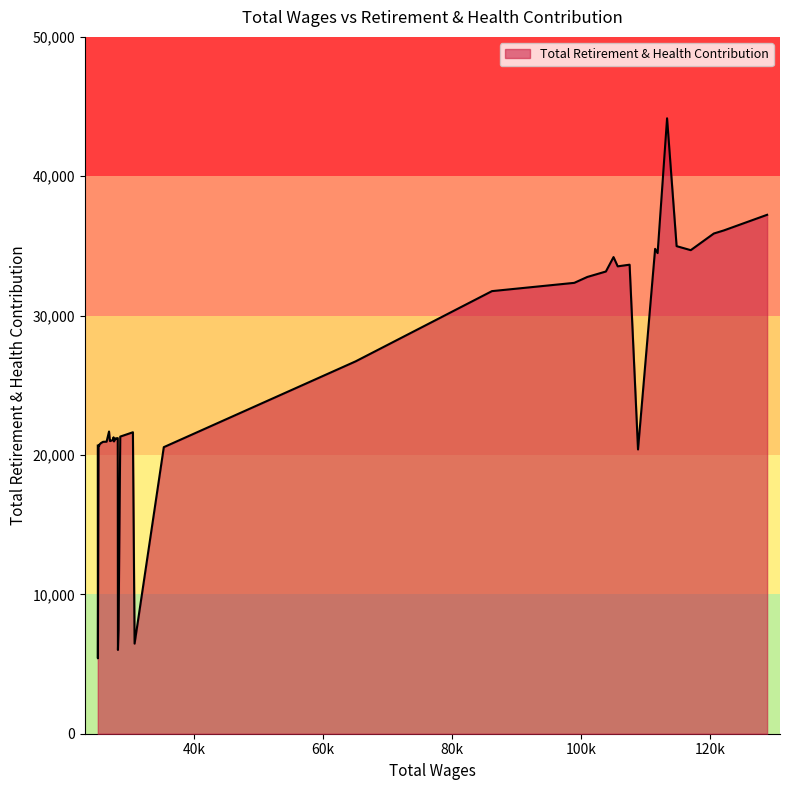

What is the difference between the maximum and minimum values?

38749